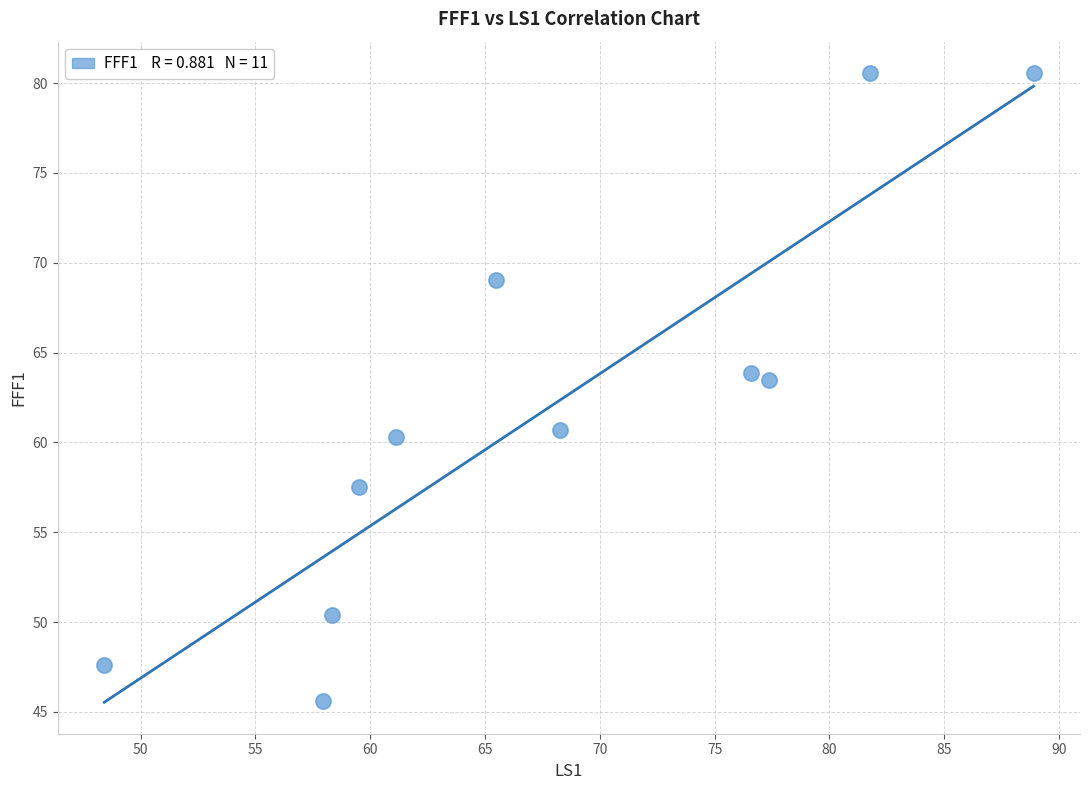

What is the average X value?

67.6